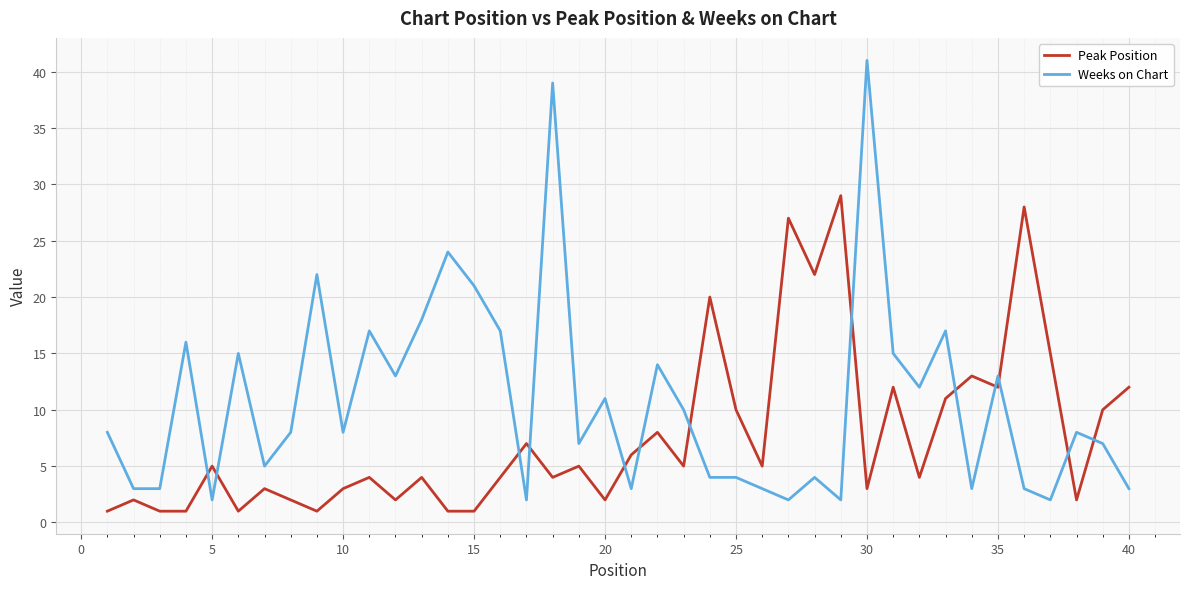

List the series in order of their peak value, highest first.

Weeks on Chart, Peak Position